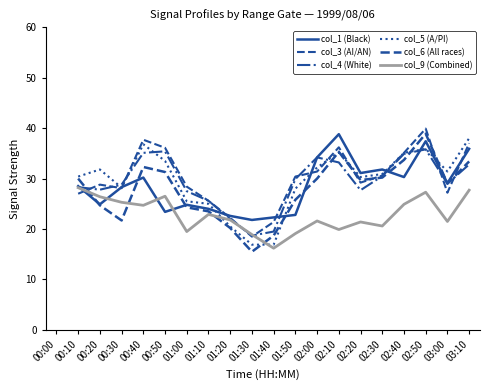

How many times do col_9 (Combined) and col_3 (AI/AN) cross each other?

3